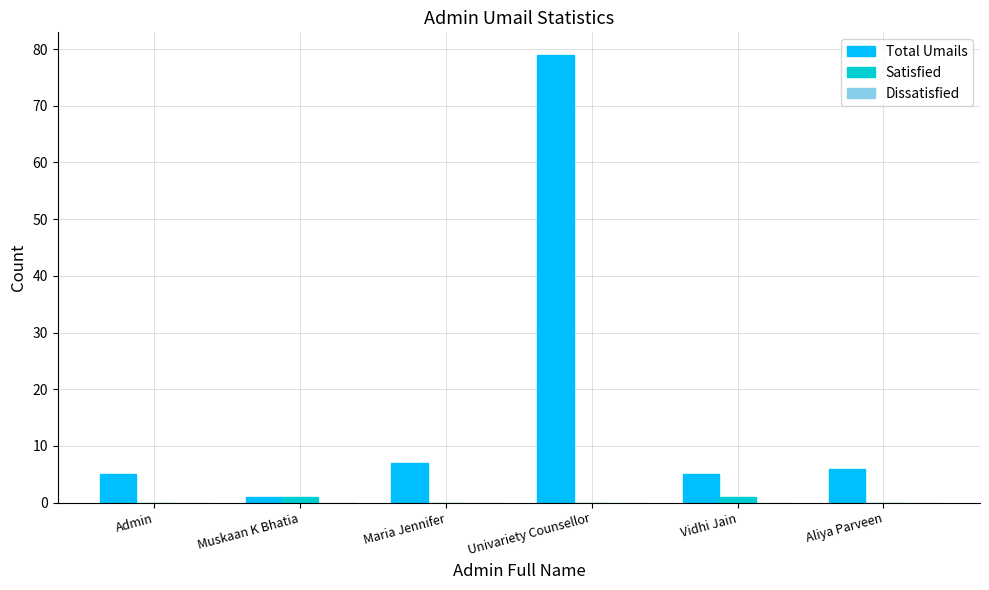

The value of Total Umails at Admin is 2. True or false?

False